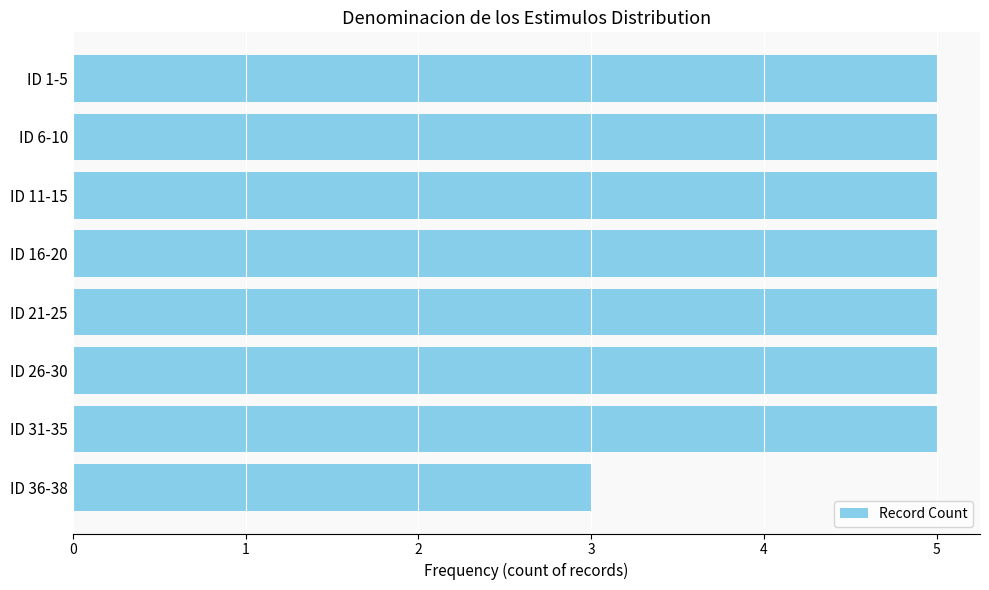

Reading top to bottom, transcribe all the data shown in this chart.

5	5	5	5	5	5	5	3